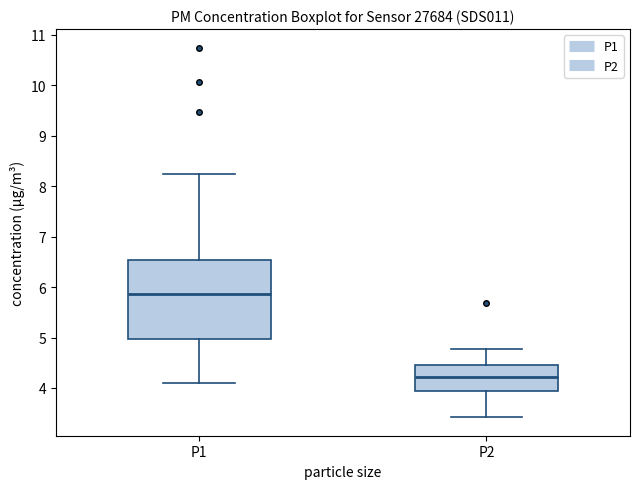

Which box's median line is the highest?

P1